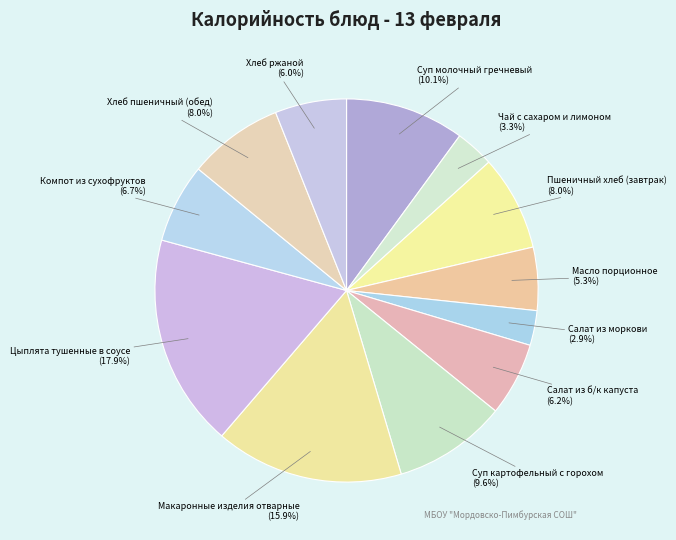

Do Цыплята тушенные в соусе and Салат из б/к капуста together represent more than half of the pie?

No